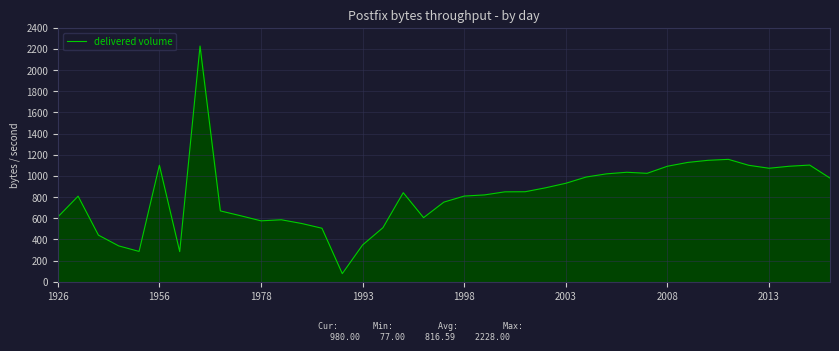

What is the difference between the maximum and minimum values?

2151